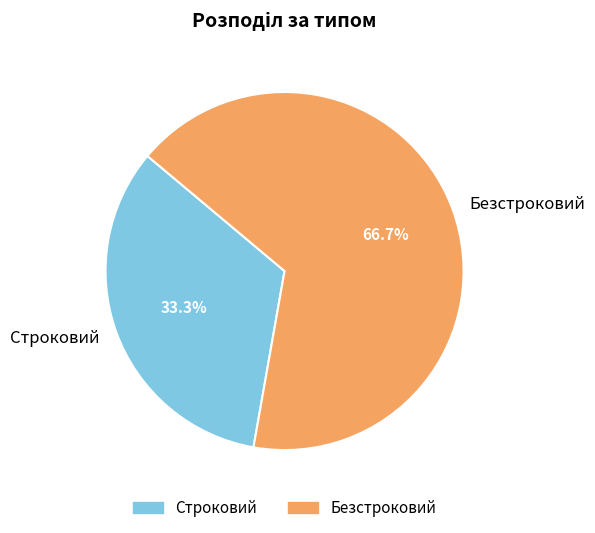

Combined, what portion of the pie is Строковий and Безстроковий?

100.0%